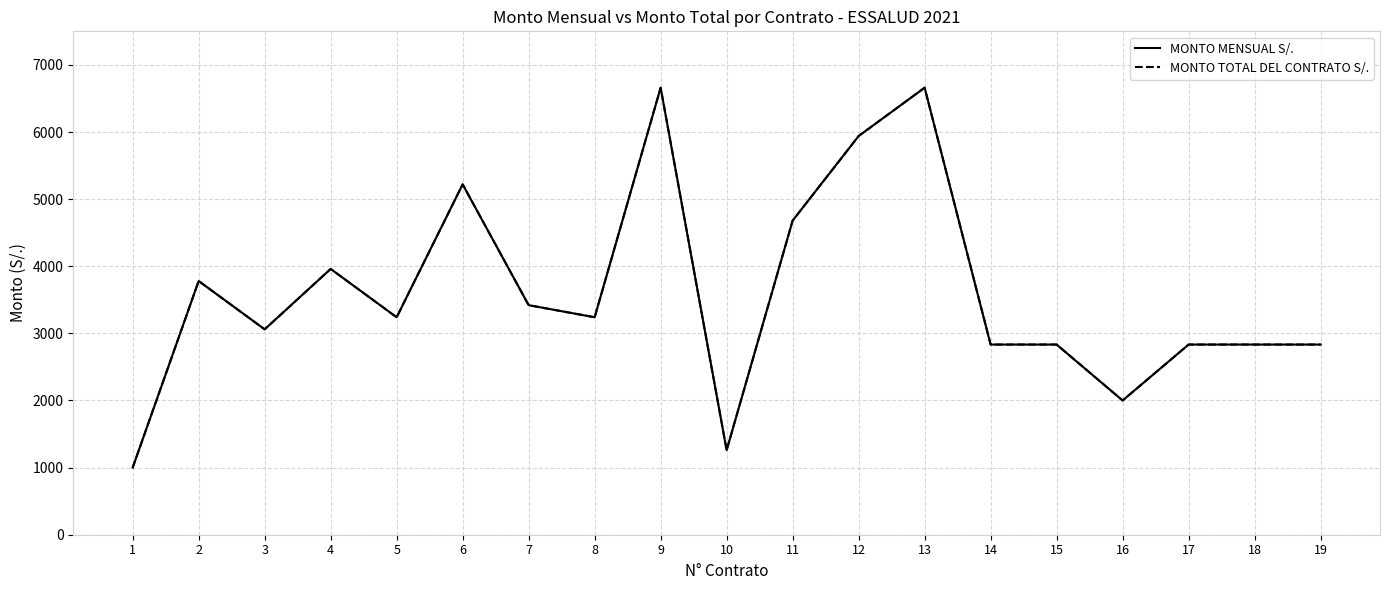

Is this an area chart (filled region under the line)?

No